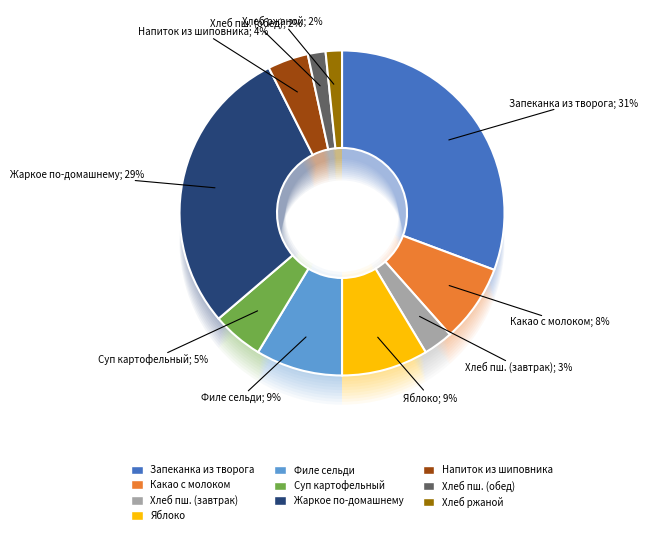

How many segments does this pie chart have?

10